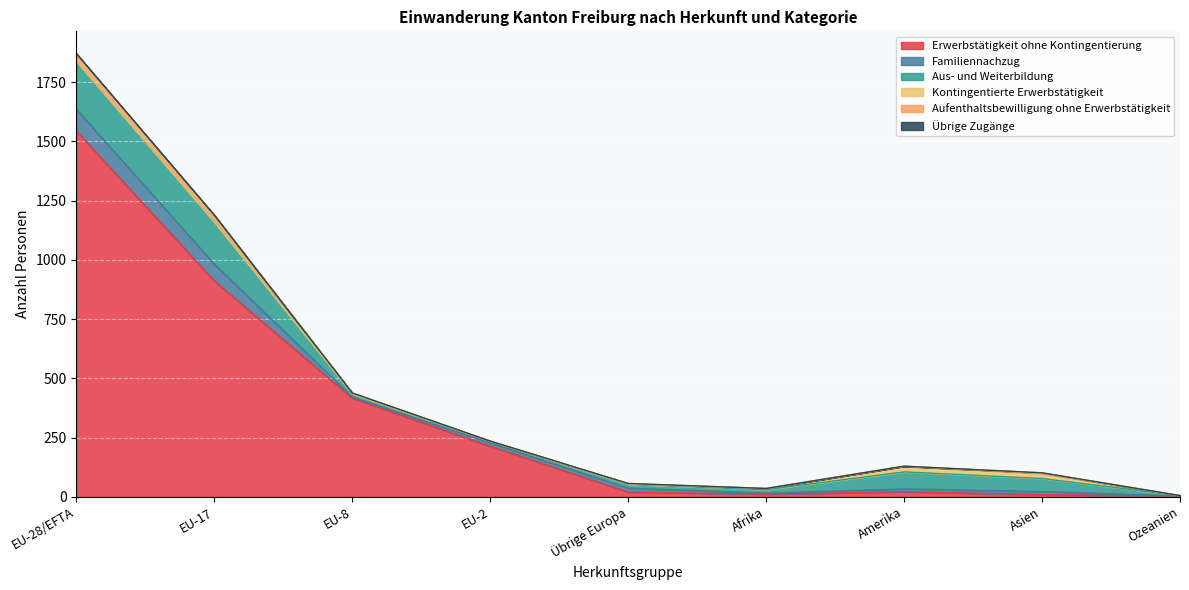

The Übrige Zugänge series shows 0 at Afrika. True or false?

True